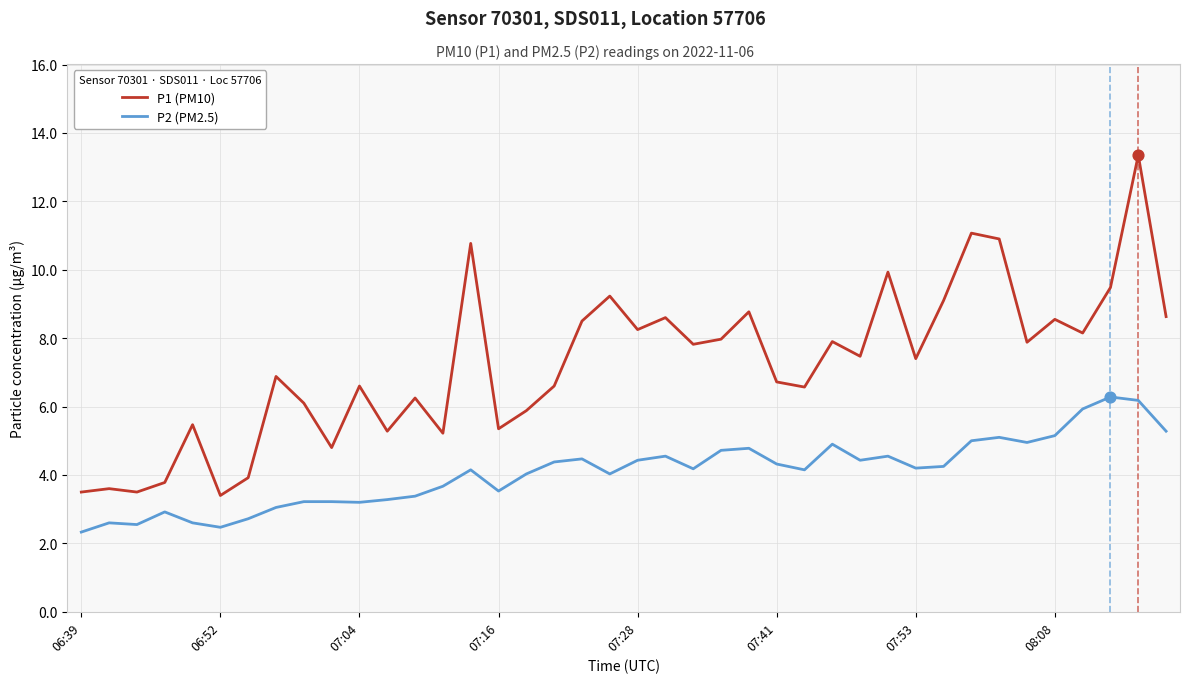

What are all the series names shown in the legend?

P1 (PM10), P2 (PM2.5)